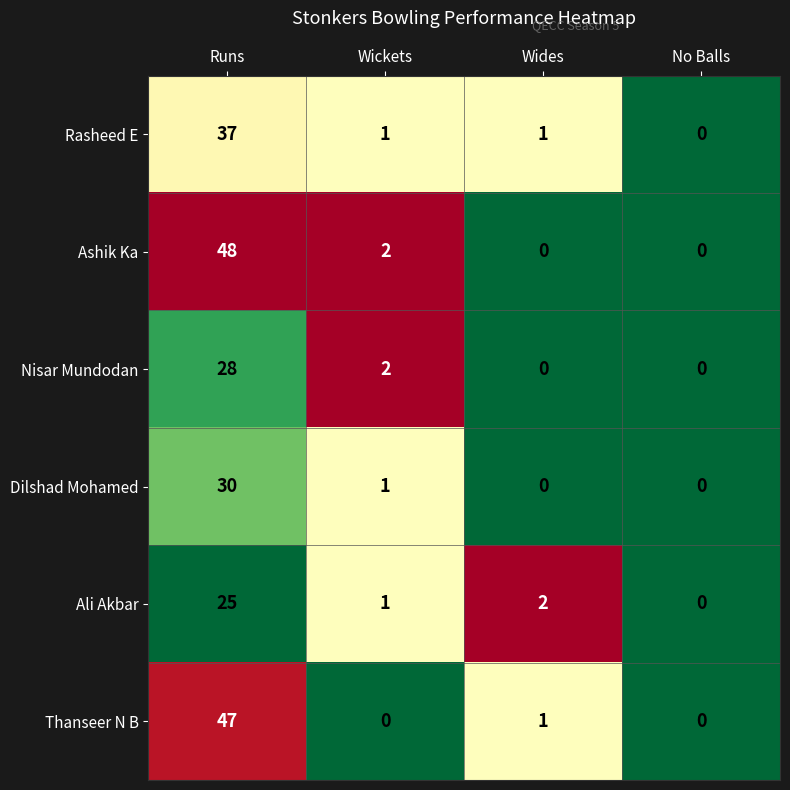

The Nisar Mundodan series shows 0 at Wides. True or false?

True